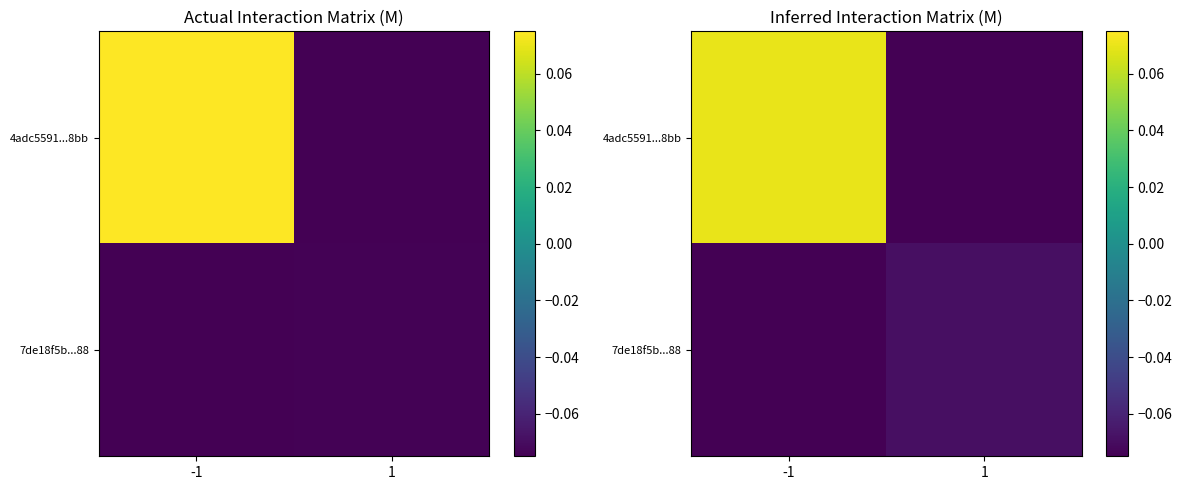

The value of 7de18f5b...88 at -1 is -0.1. True or false?

True